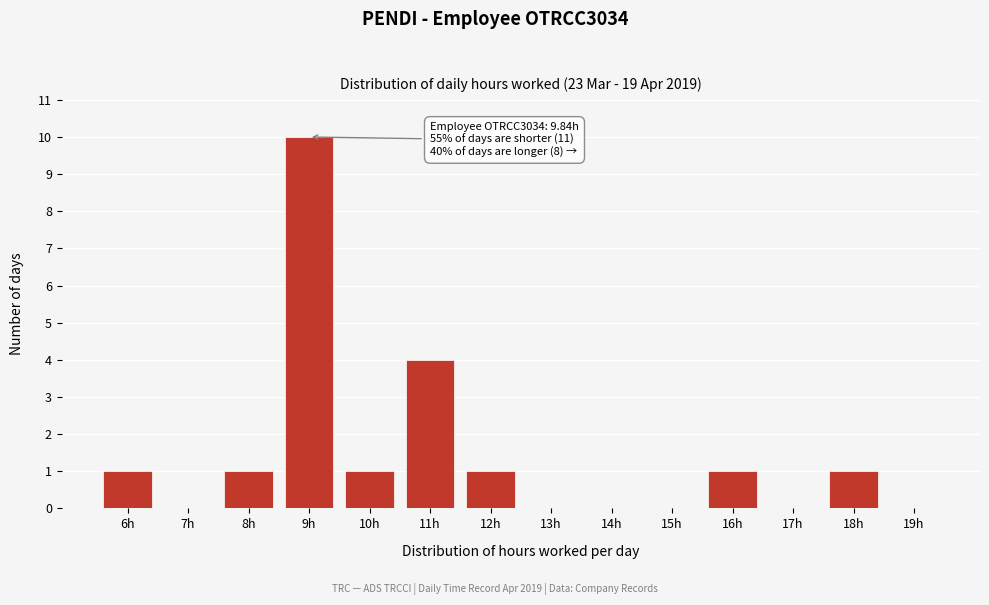

Reading left to right, transcribe all the data shown in this chart.

6h=1	7h=0	8h=1	9h=10	10h=1	11h=4	12h=1	13h=0	14h=0	15h=0	16h=1	17h=0	18h=1	19h=0